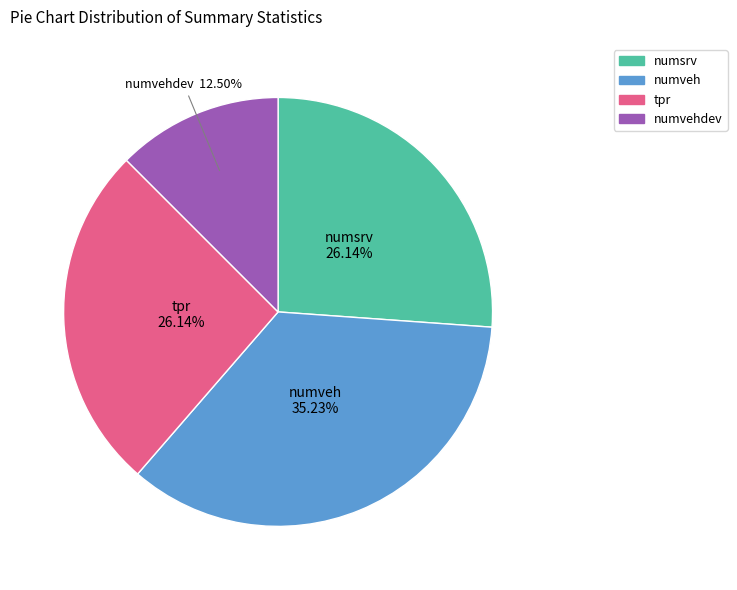

Approximately how many times larger is the value at numvehdev compared to numsrv?

0.5